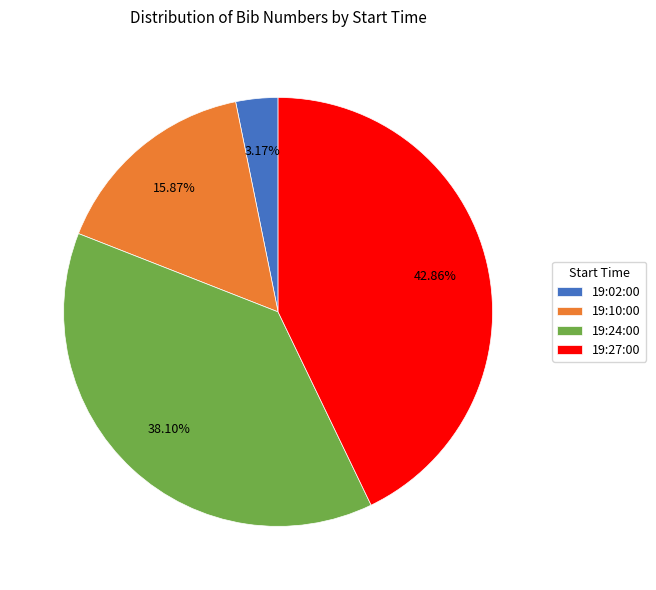

Does any single category account for the majority?

No